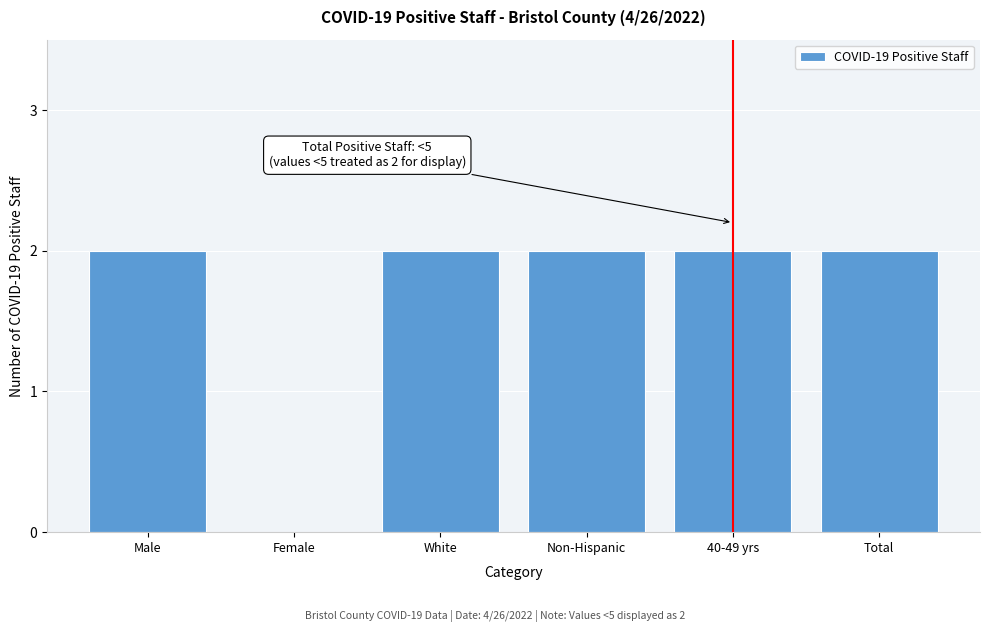

Reading left to right, extract all data points from this chart.

Male=2	Female=0	White=2	Non-Hispanic=2	40-49 yrs=2	Total=2